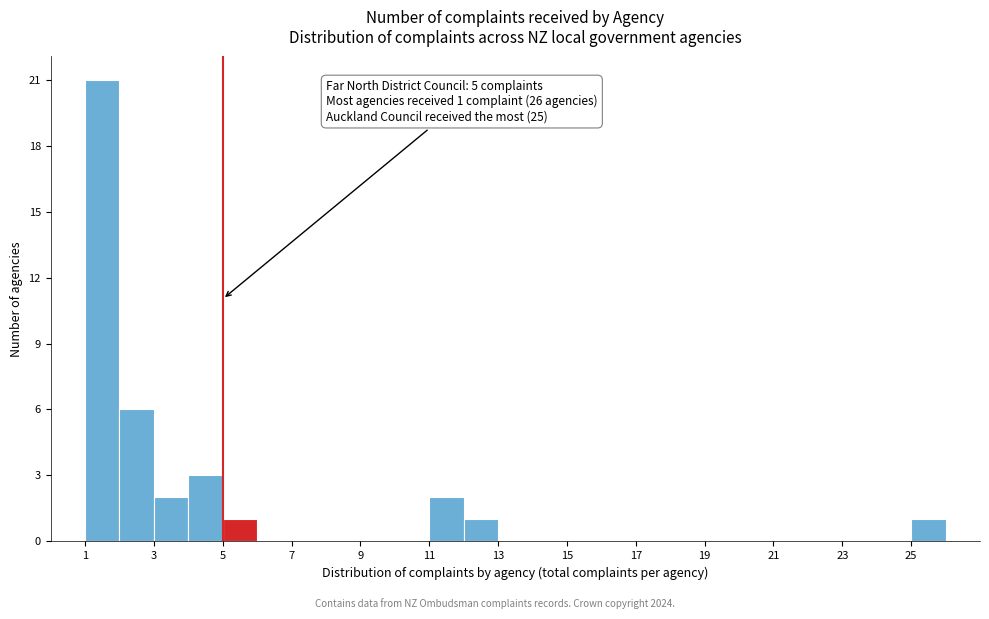

Over which range of the x-axis is the bar tallest?

1 to 2